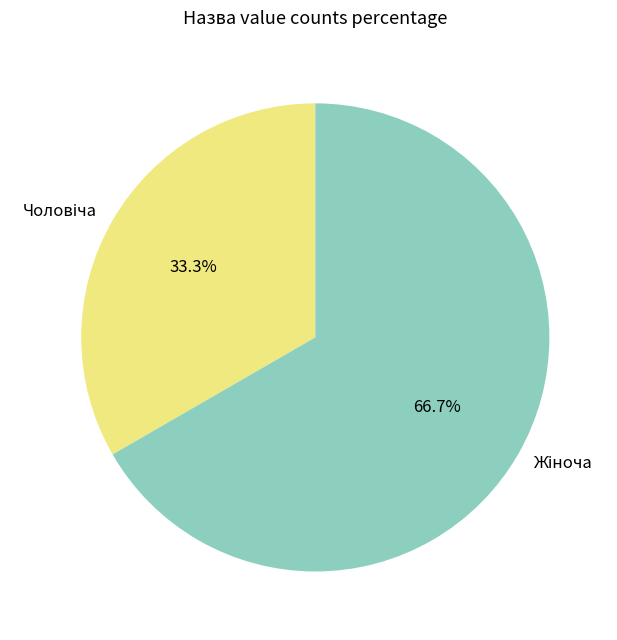

Which category has the smallest portion of the pie?

Чоловіча